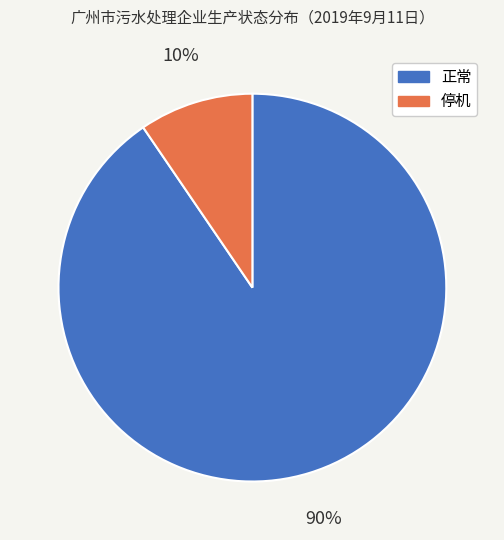

Which category has the smallest portion of the pie?

停机